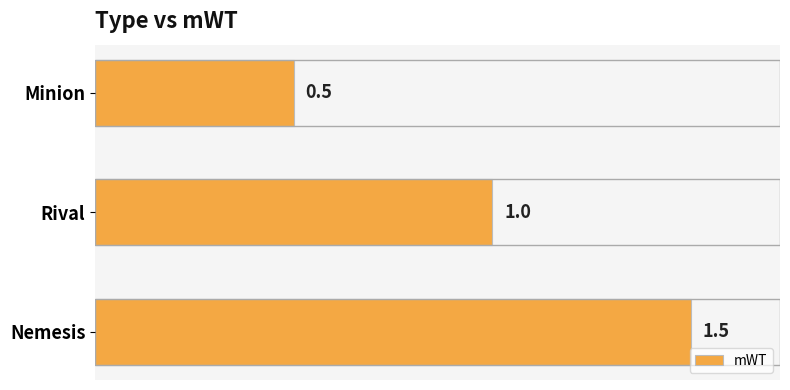

Reading left to right, what are all the values shown in this chart?

0.5	1.0	1.5